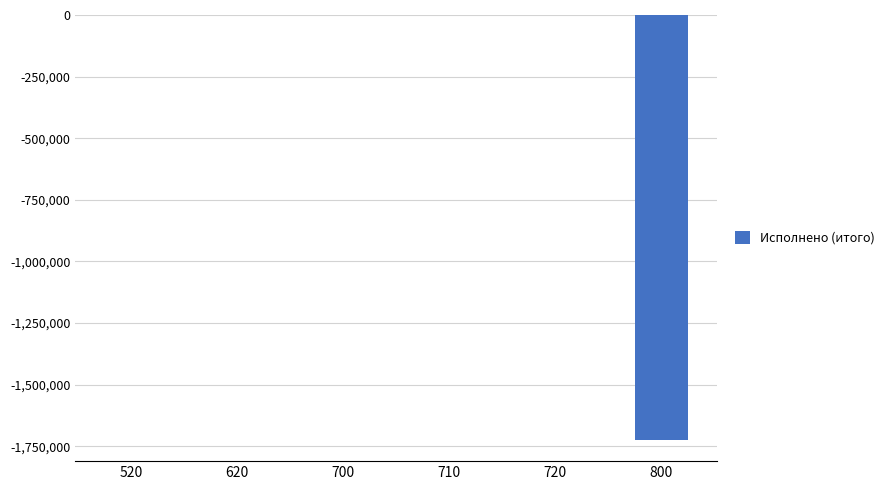

Is it true that the value at 620 is 0.0?

True